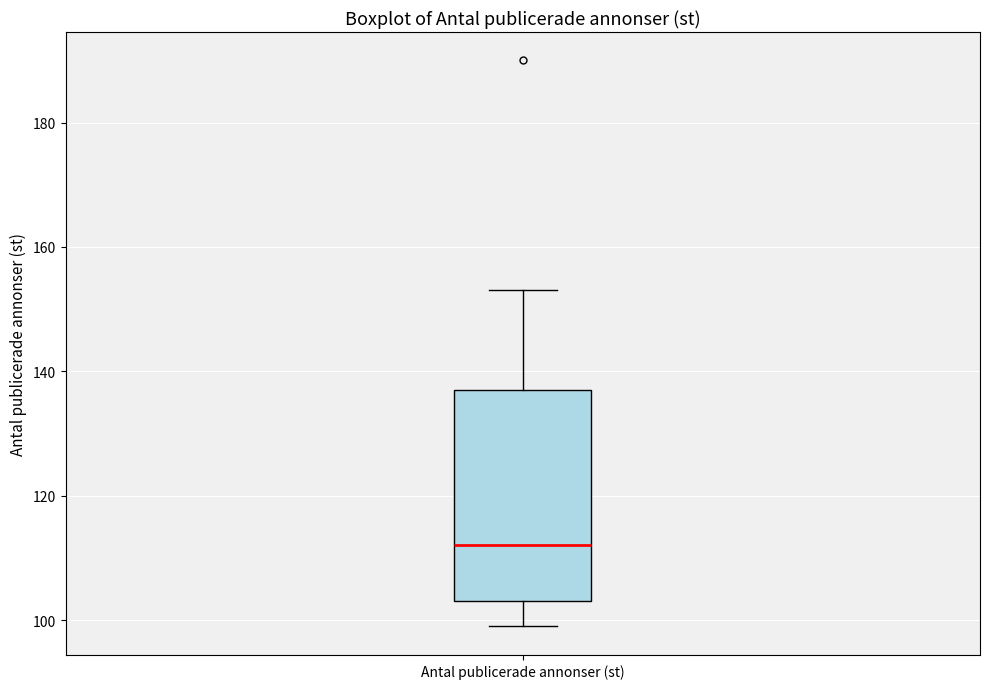

Transcribe this box plot: give where the median line is, the range the box spans, and where the two whiskers end, as read against the y-axis. The values are not printed on the chart, so give them approximately, as read against the axis.

median 112, box 104 to 138, whiskers 100 to 154